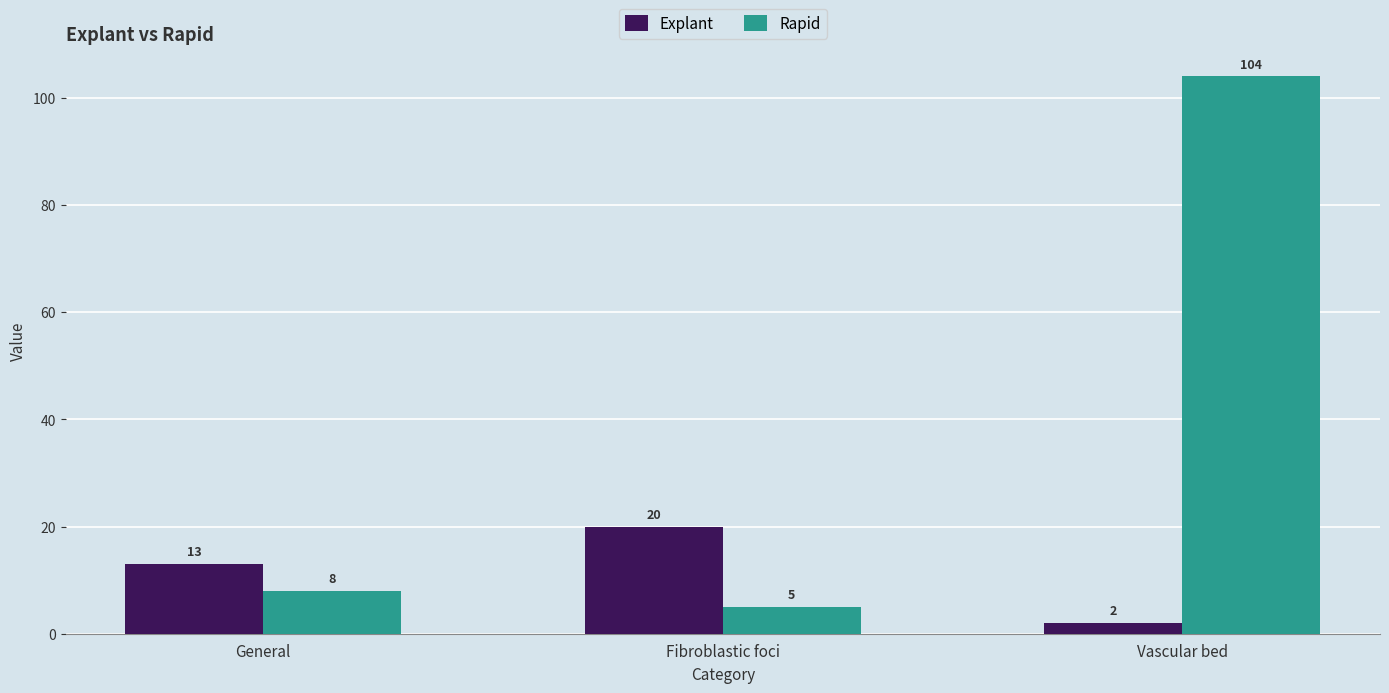

How many bars are there in total?

6